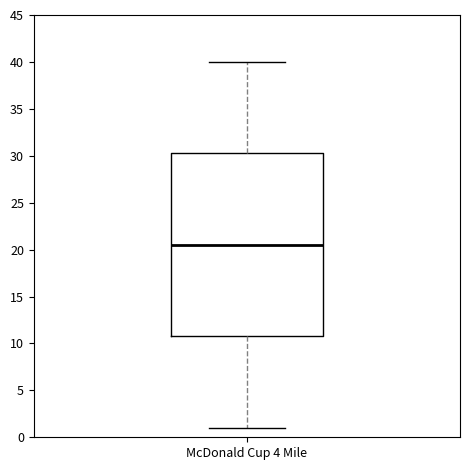

Read this box plot against the y-axis: the position of the median line, the range covered by the box, and the ends of both whiskers. The values are not printed on the chart, so give them approximately, as read against the axis.

median 20.5, box 11.0 to 30.5, whiskers 1.0 to 40.0